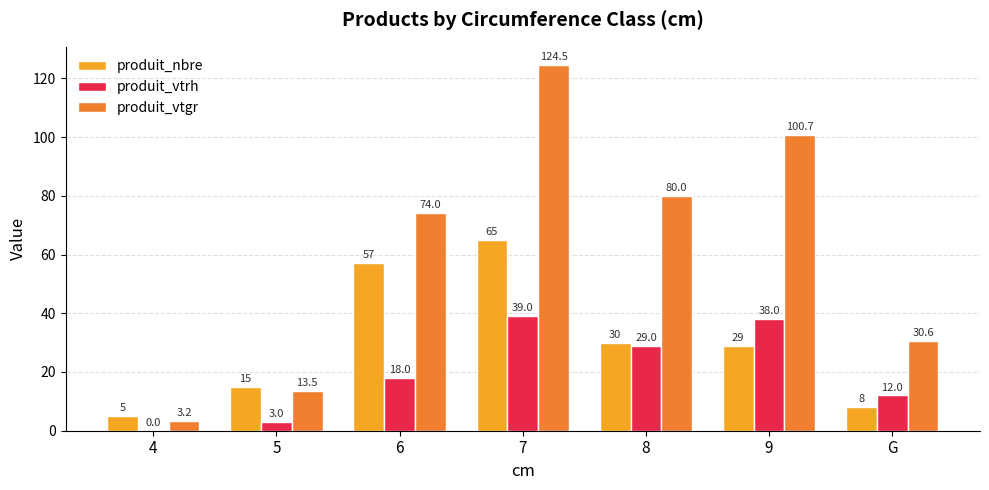

What is the sum of the produit_vtrh values at 8 and 7?

68.0